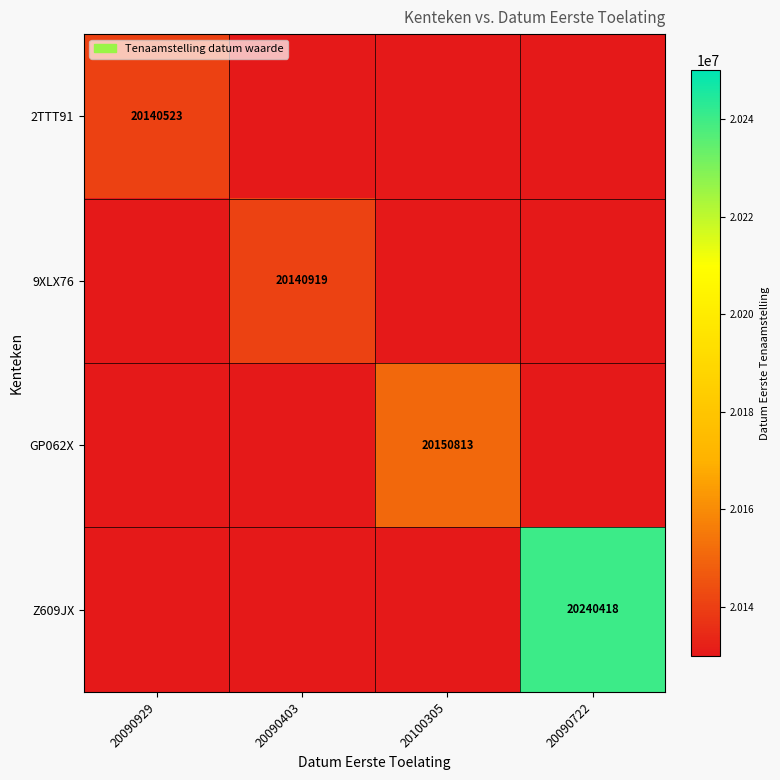

True or false: Z609JX has a value of 20240418 at 20090722.

True